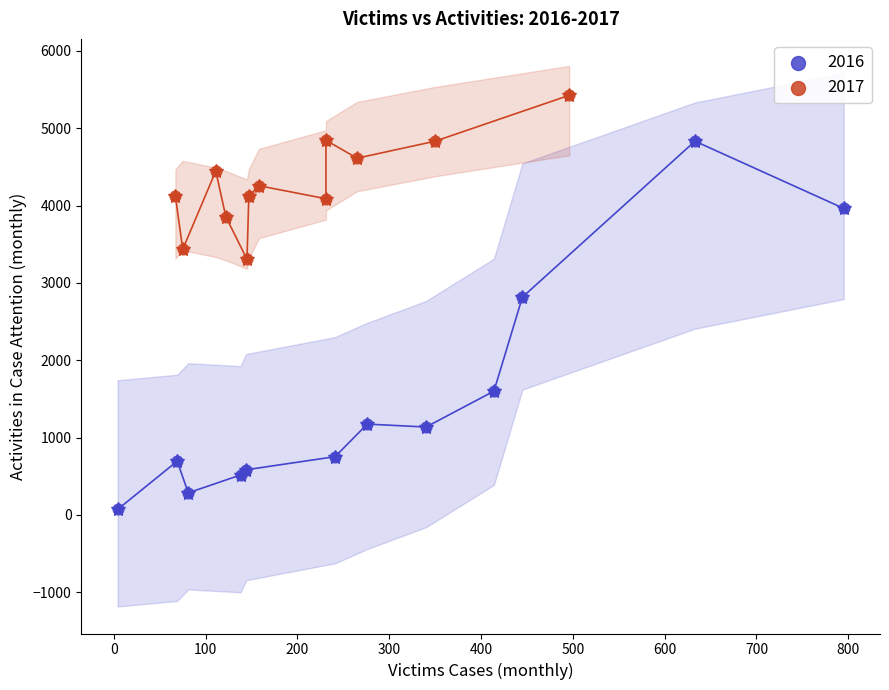

Which series contains the highest Y value?

2017